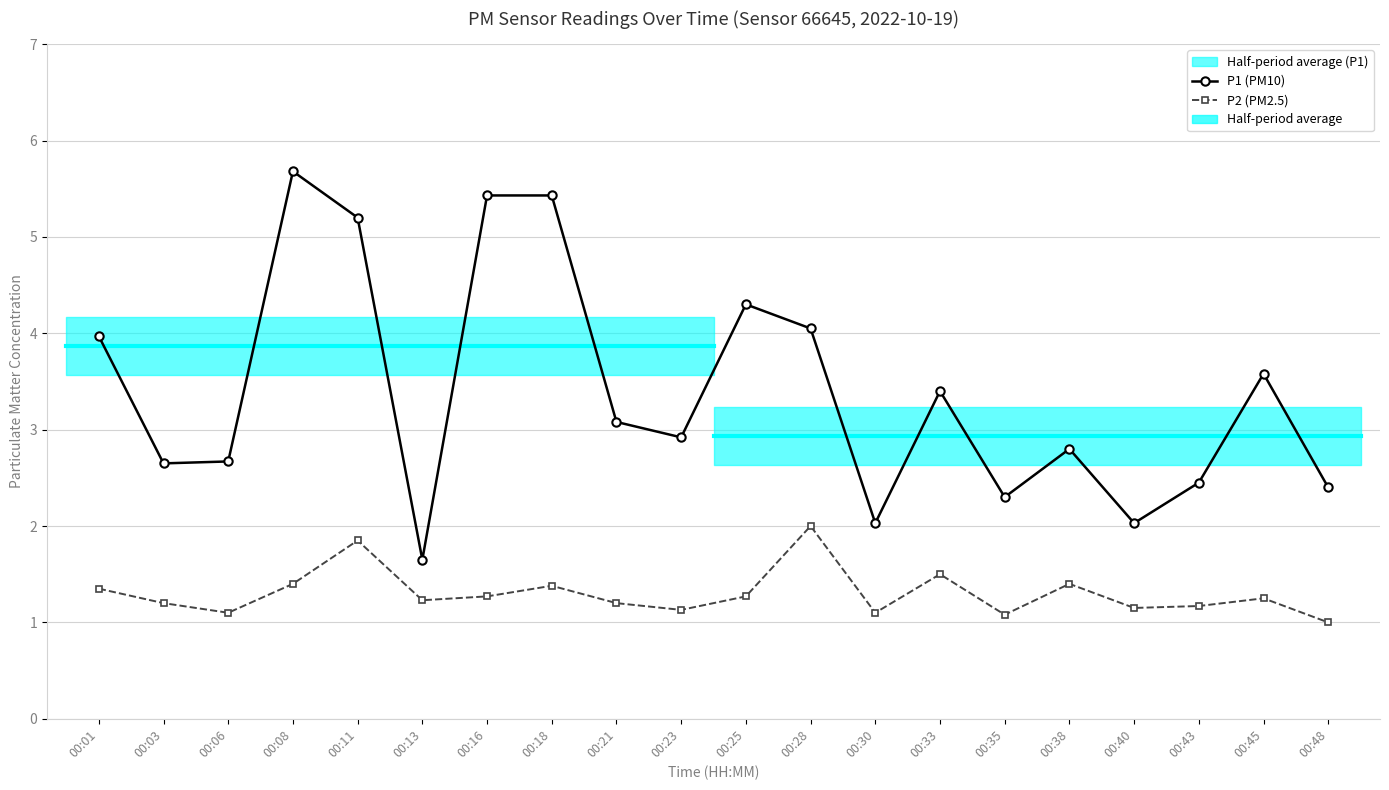

True or false: P2 (PM2.5) and P1 (PM10) cross at least once.

False